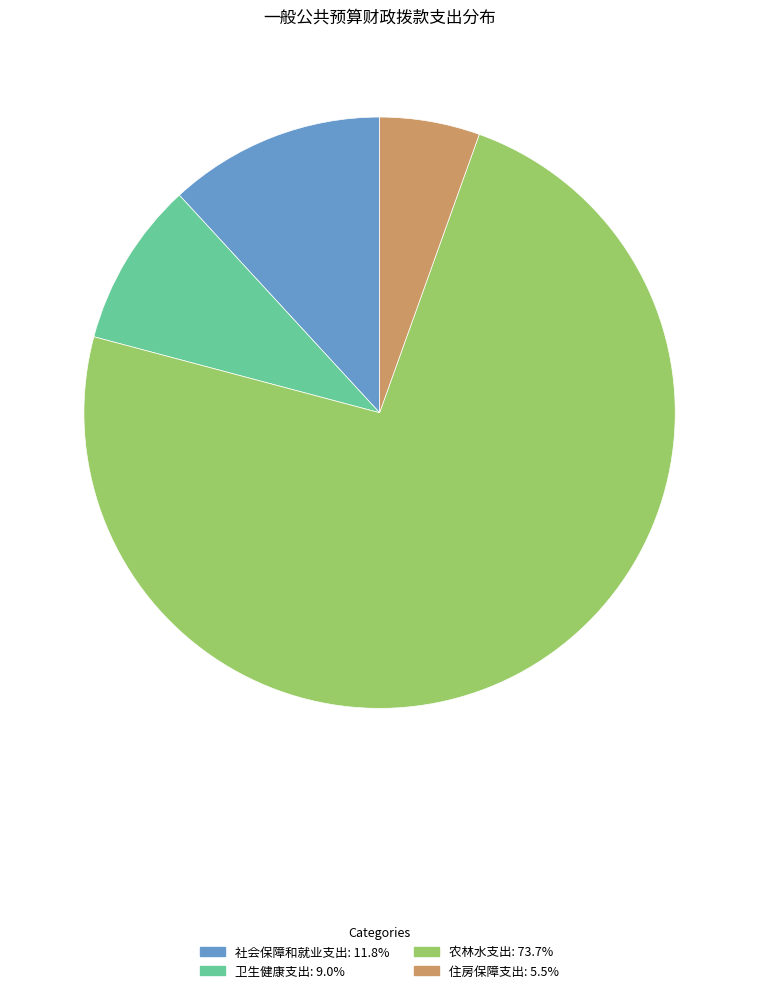

True or false: 卫生健康支出 accounts for 9% of the total.

True